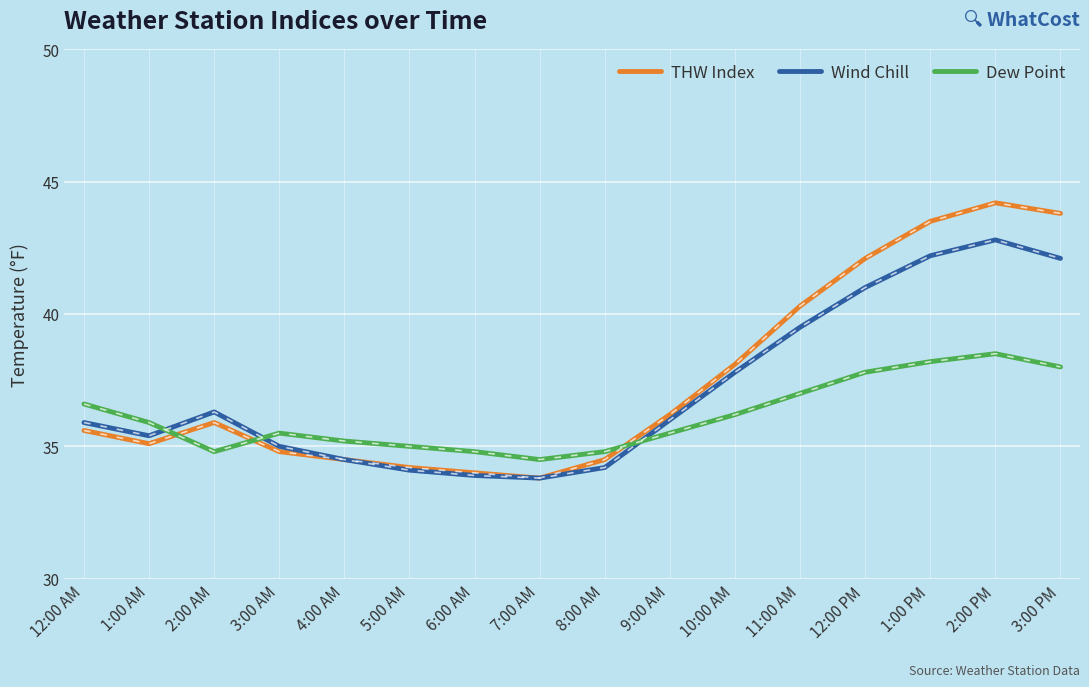

How many lines are shown in the chart?

3